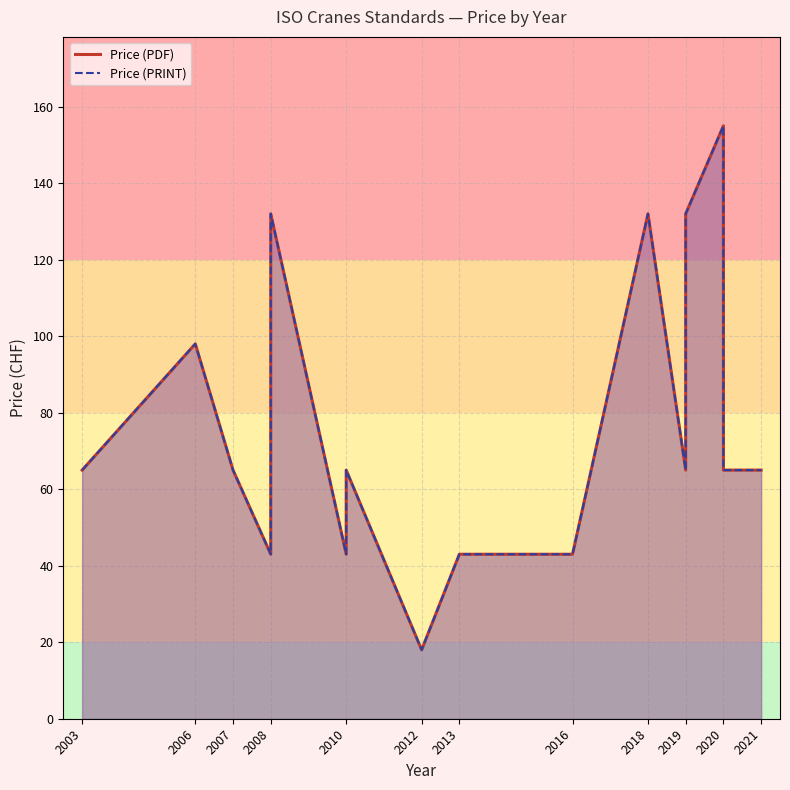

How many data points in Price (PRINT) are less than 65?

7